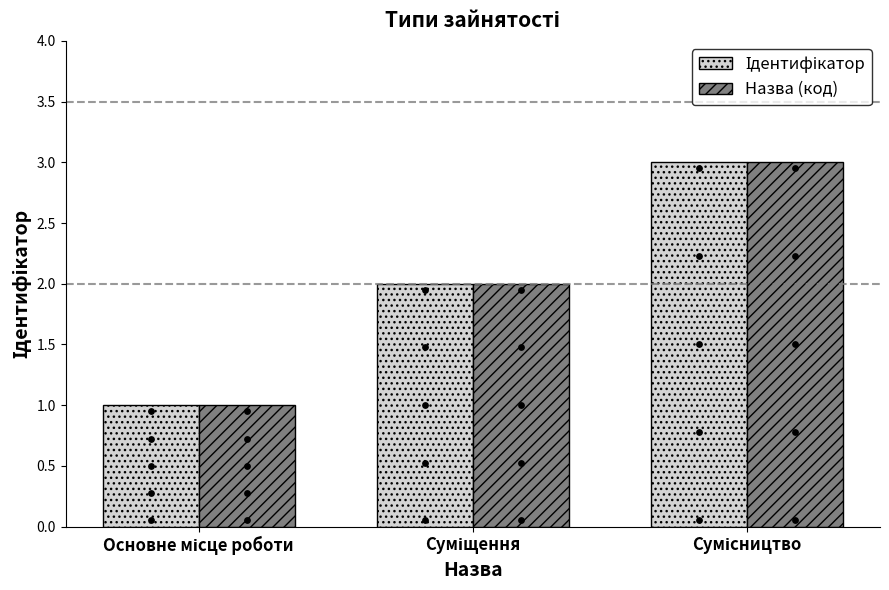

What are all the series names shown in the legend?

Ідентифікатор, Назва (код)